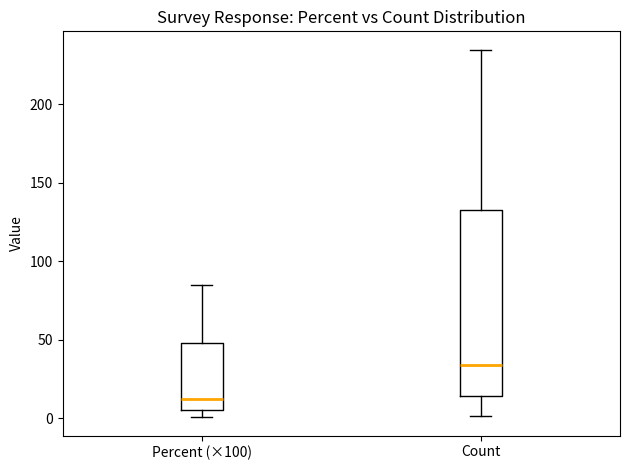

Where is the lower edge of the box for Percent (×100) on the y-axis? The values are not printed on the chart, so give them approximately, as read against the axis.

5